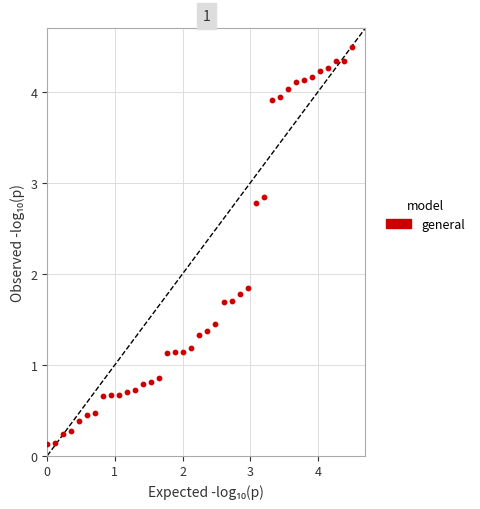

What is the range of Y values (max minus min)?

4.4